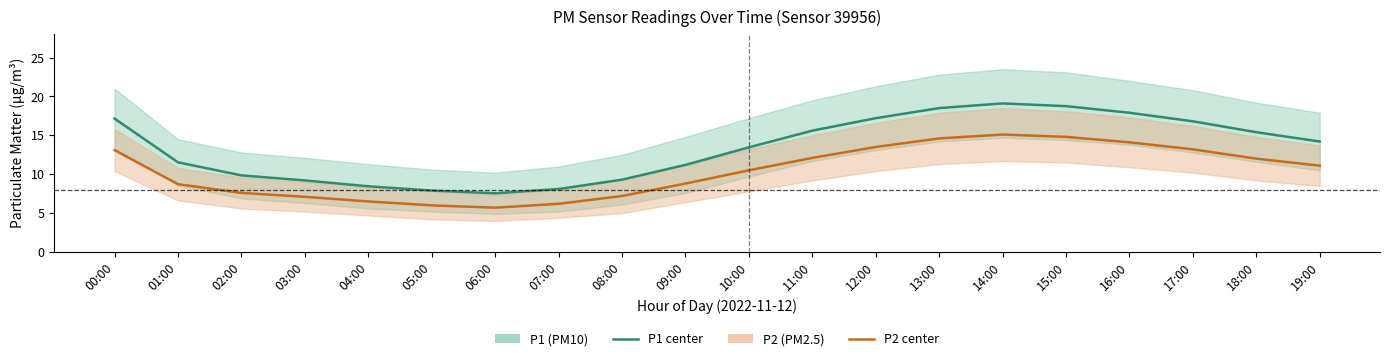

At how many categories does at least one series exceed 13?

11